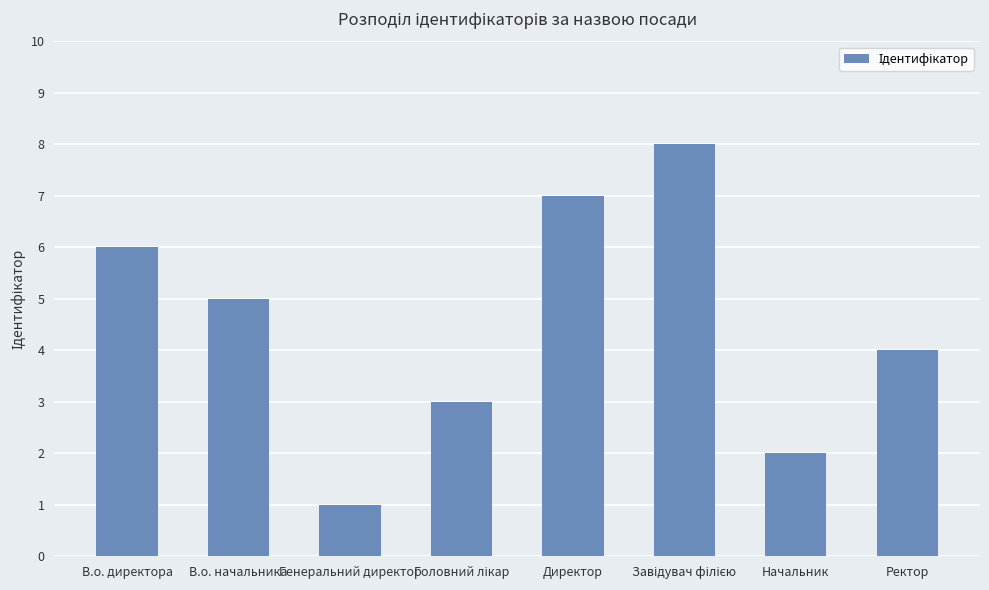

What position from the right is Директор?

4